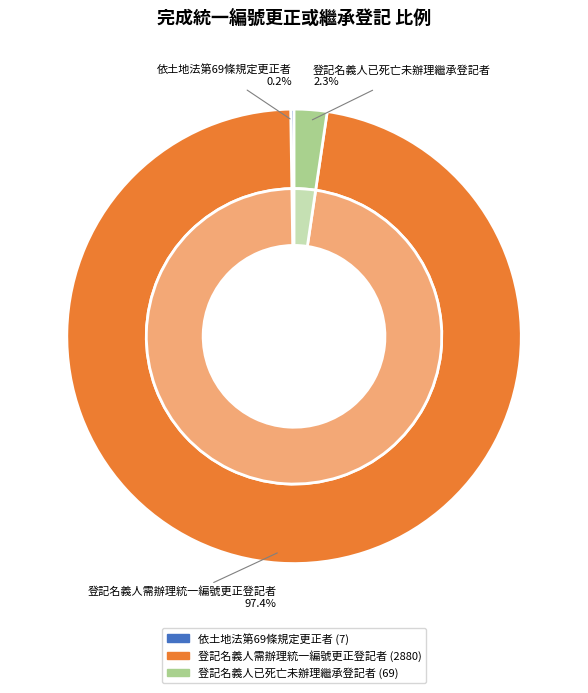

Count the number of slices in the pie.

3